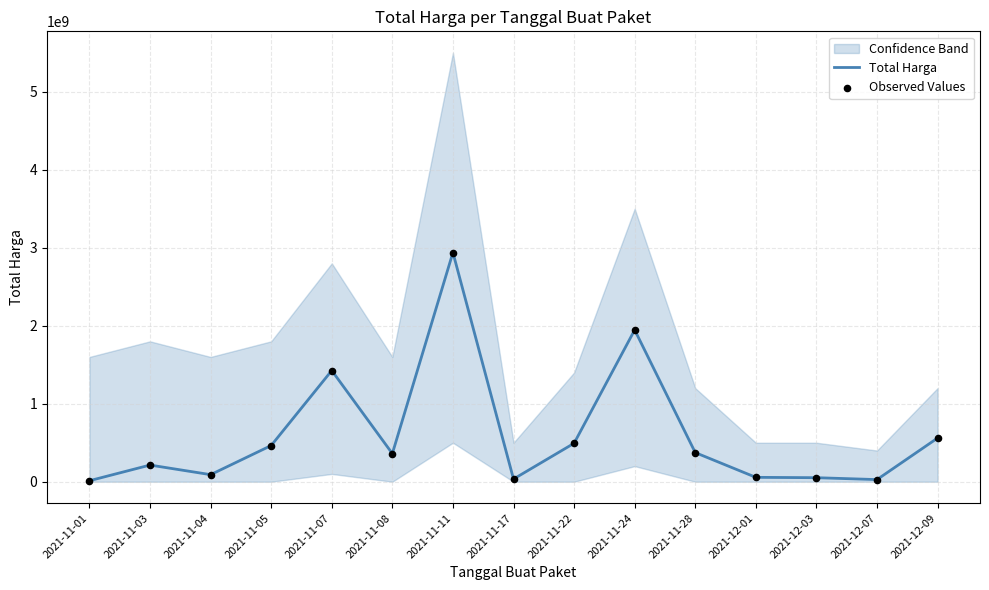

Which series has the widest spread of Y values?

Total Harga